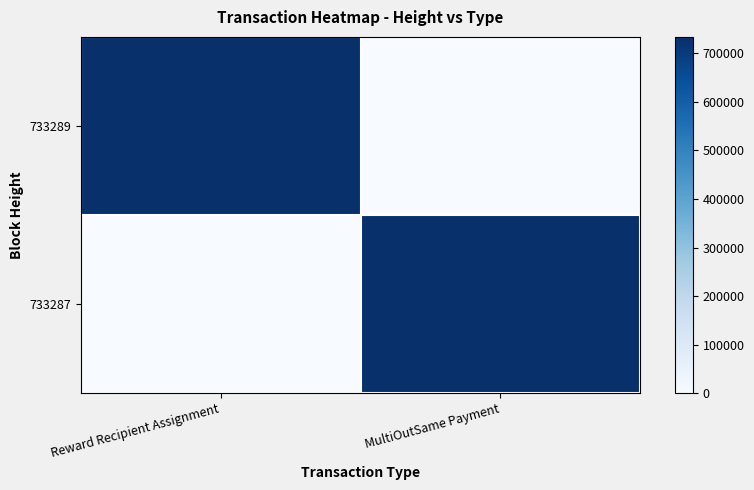

List the series in order of their overall mean, lowest first.

733287, 733289